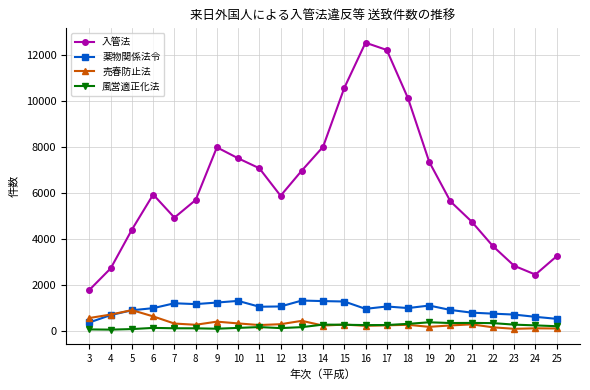

Is the value of 売春防止法 at 7 greater than the value of 薬物関係法令 at 5?

No